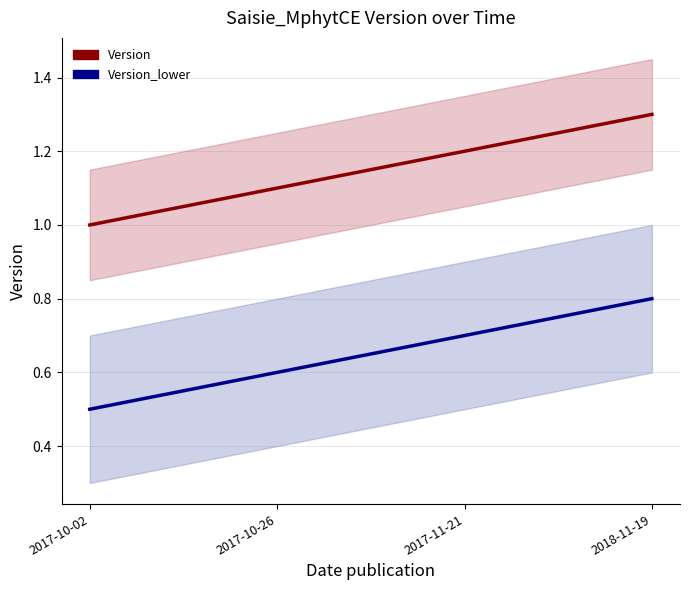

True or false: Version_lower and Version cross at least once.

False